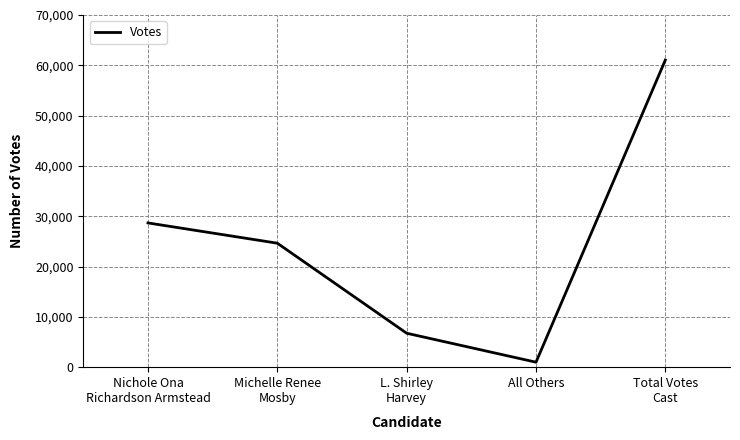

True or false: the data shows 13727 at Total Votes
Cast.

False